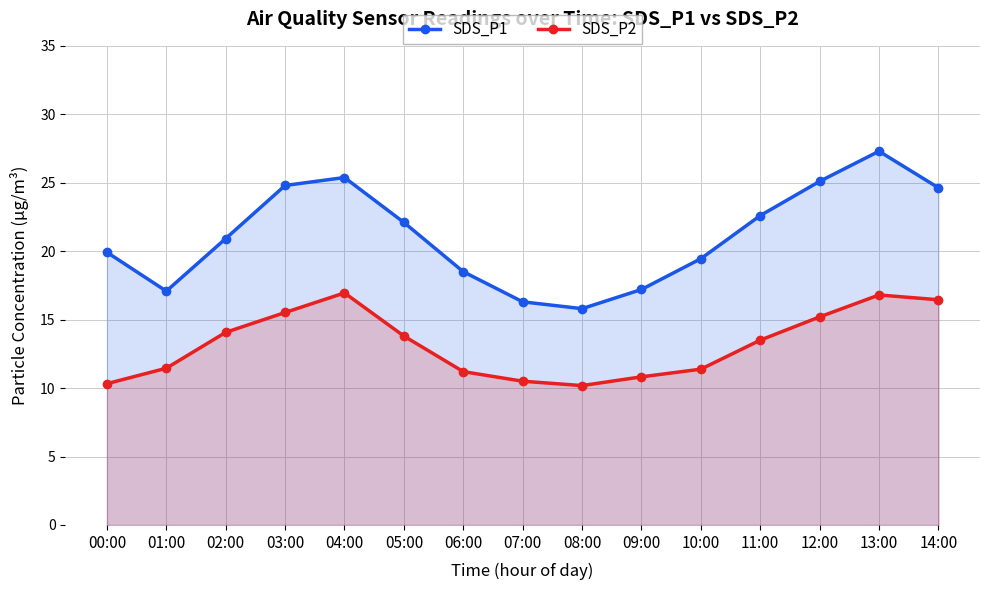

What is the greatest value displayed?

27.3